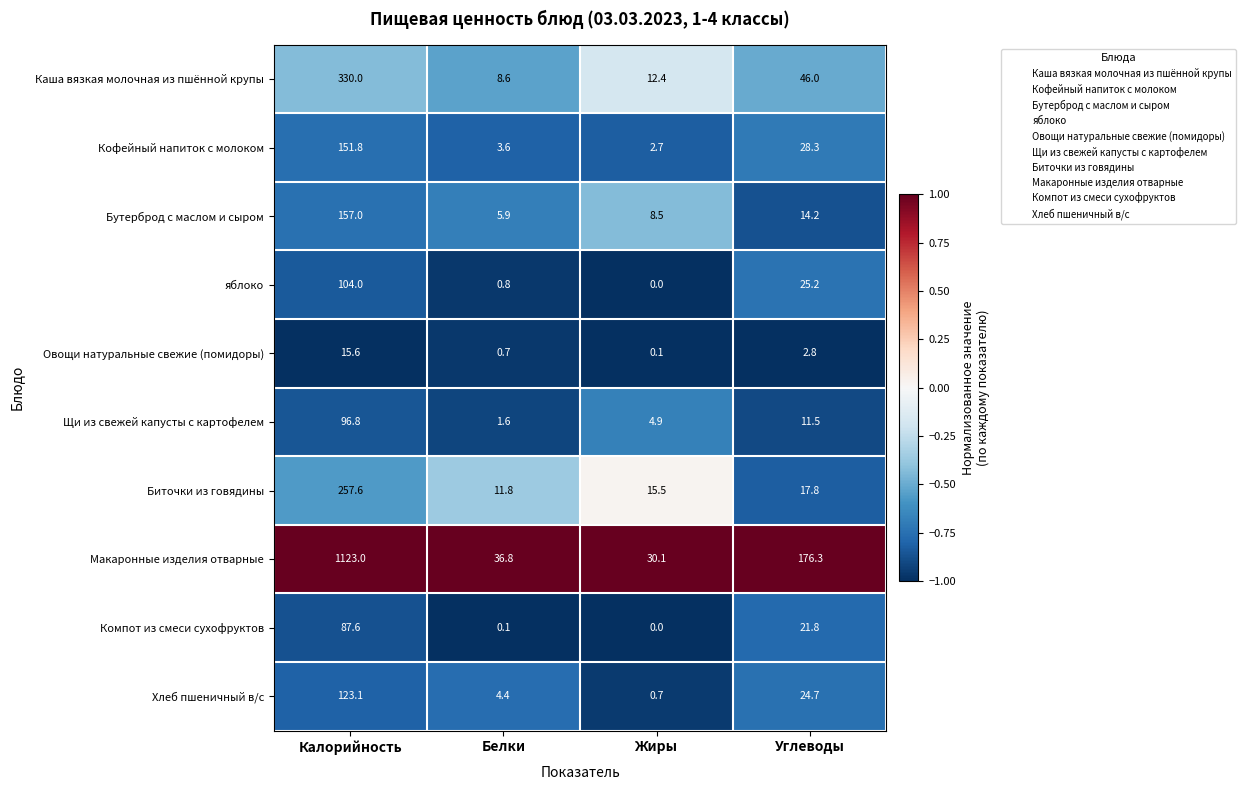

Which category has the lowest value in the Бутерброд с маслом и сыром series?

Белки